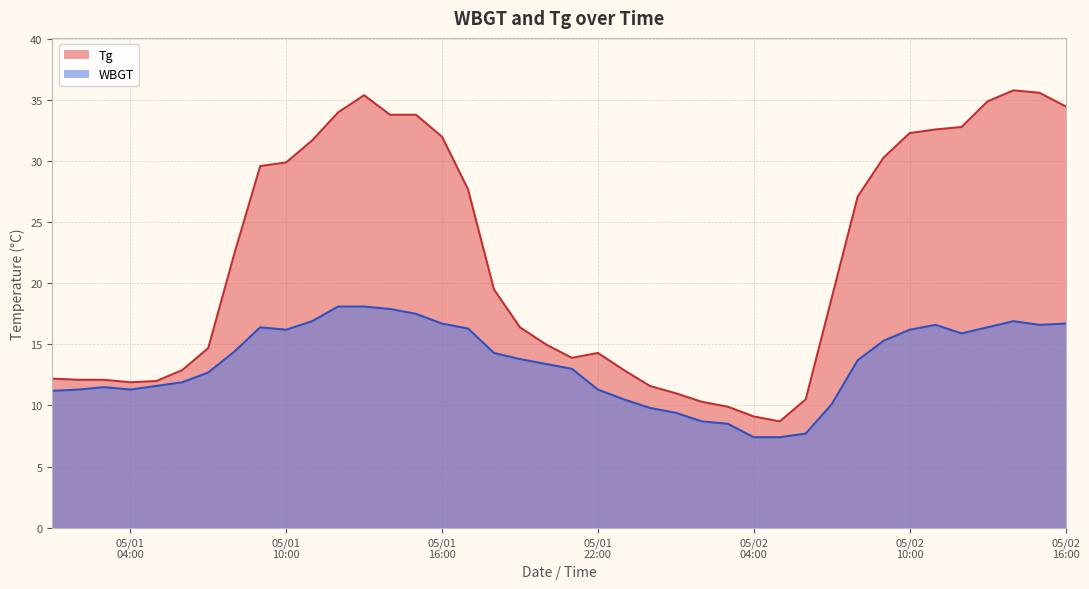

At which label does Tg first exceed 19?

2022/5/1 8:00